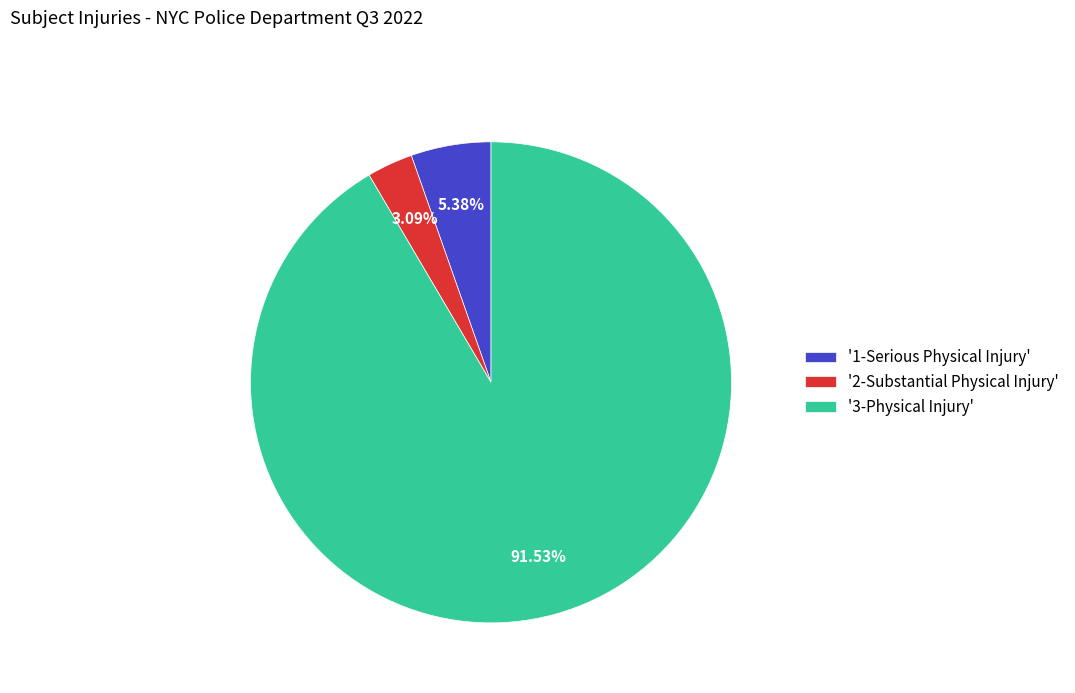

Between '2-Substantial Physical Injury' and '3-Physical Injury', which is larger?

'3-Physical Injury'